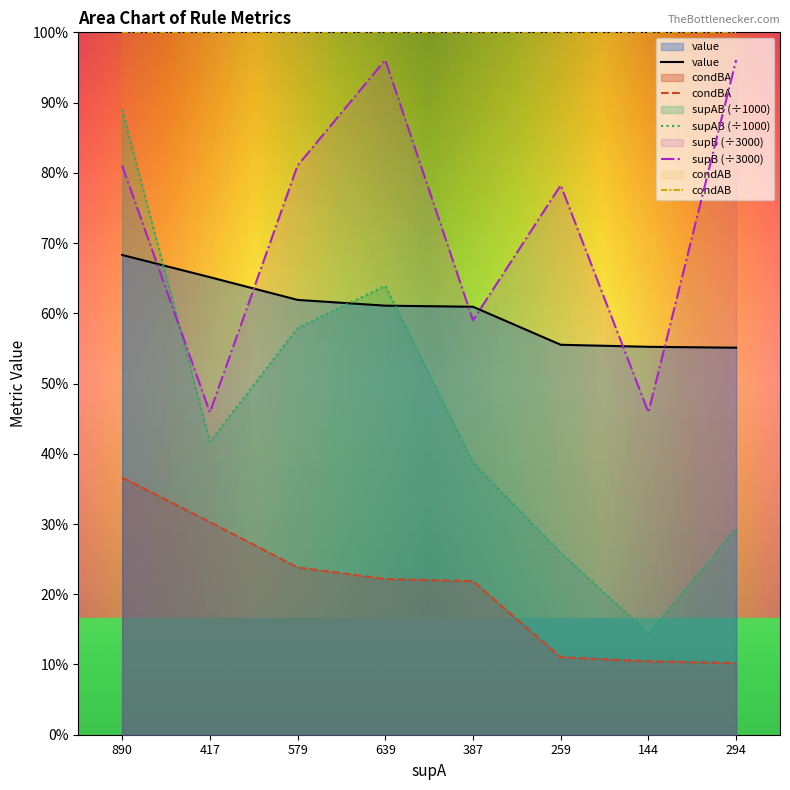

Rank the categories by condBA value from lowest to highest.

294, 144, 259, 387, 639, 579, 417, 890